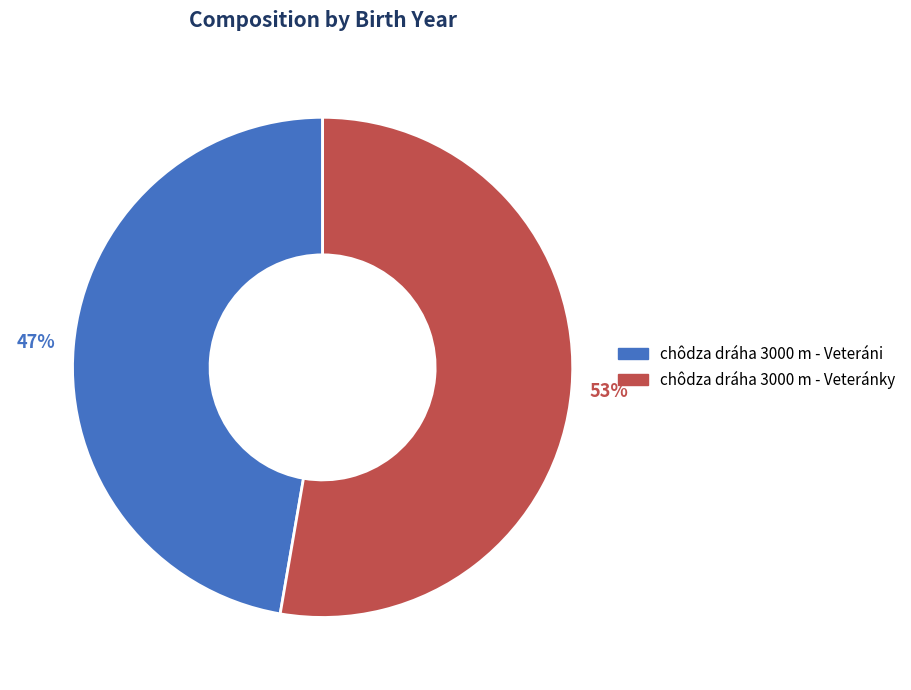

To the nearest percent, what percentage of the pie is chôdza dráha 3000 m - Veteránky?

53%